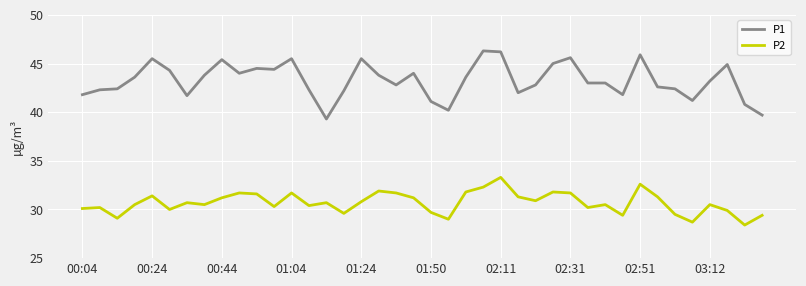

True or false: P2 and P1 intersect in this chart.

False